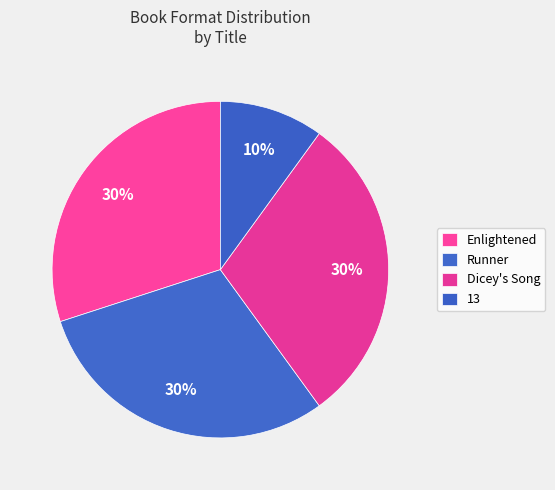

Do Enlightened and Runner together represent more than half of the pie?

Yes